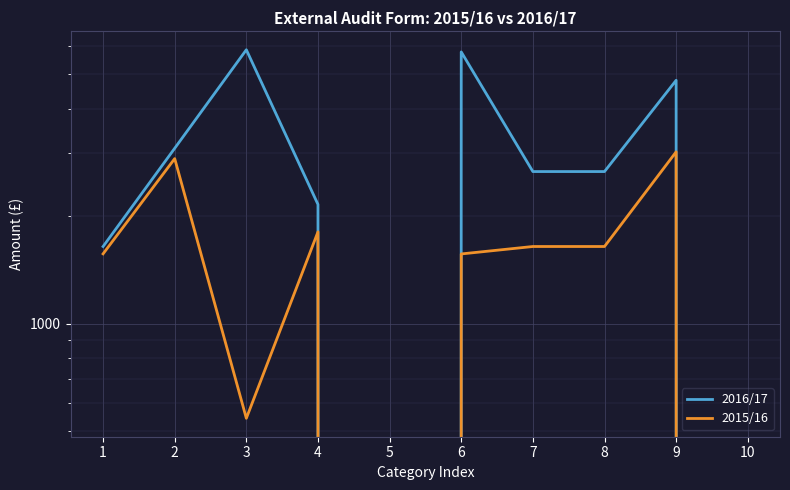

What is the difference between the second highest and minimum values in the 2016/17 series?

5768.5